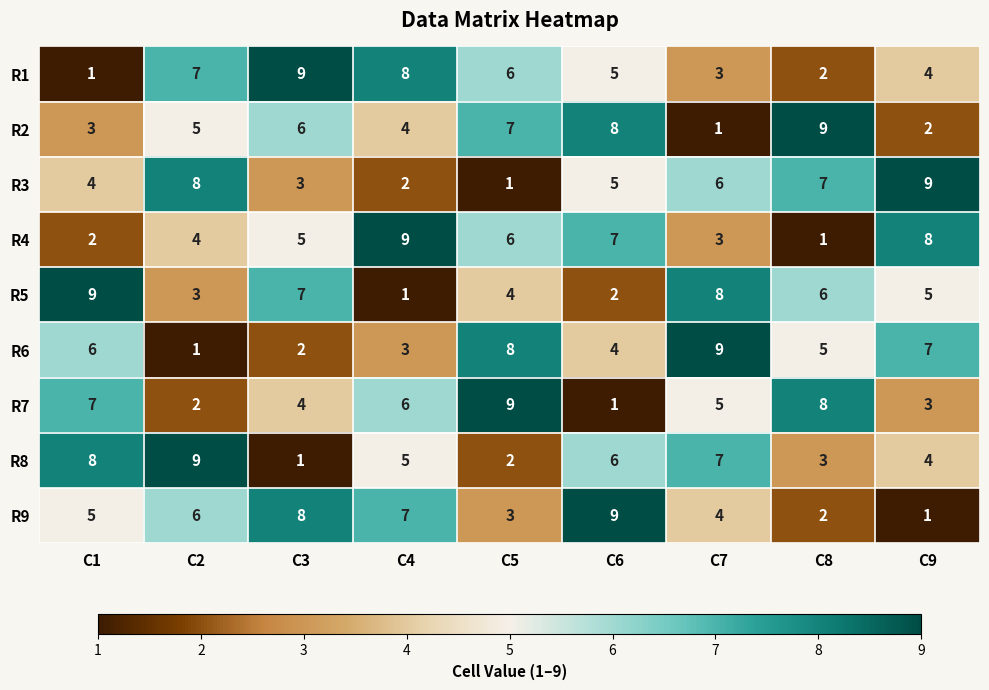

Between C1 and C9, which series saw the biggest shift?

R4